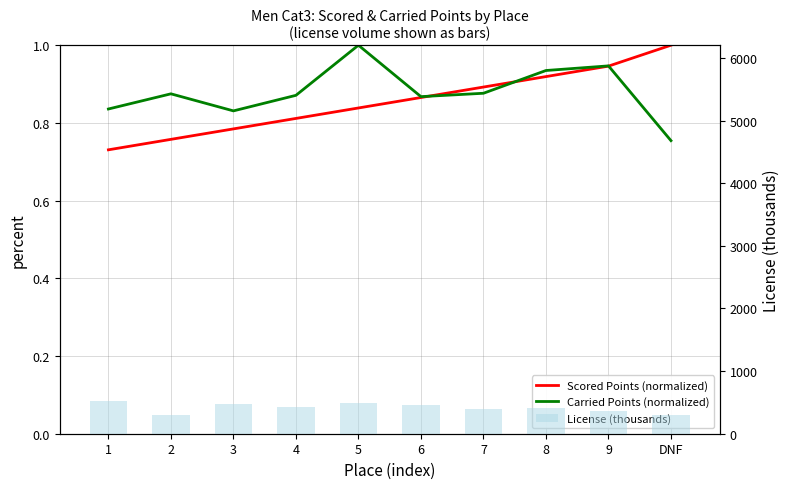

What is the lowest value of the Scored Points (normalized) series?

0.7